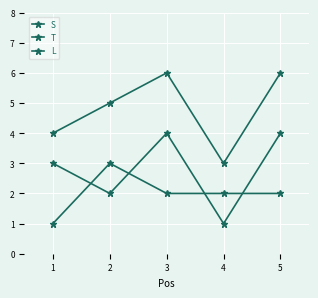

How many distinct data groups are displayed?

3